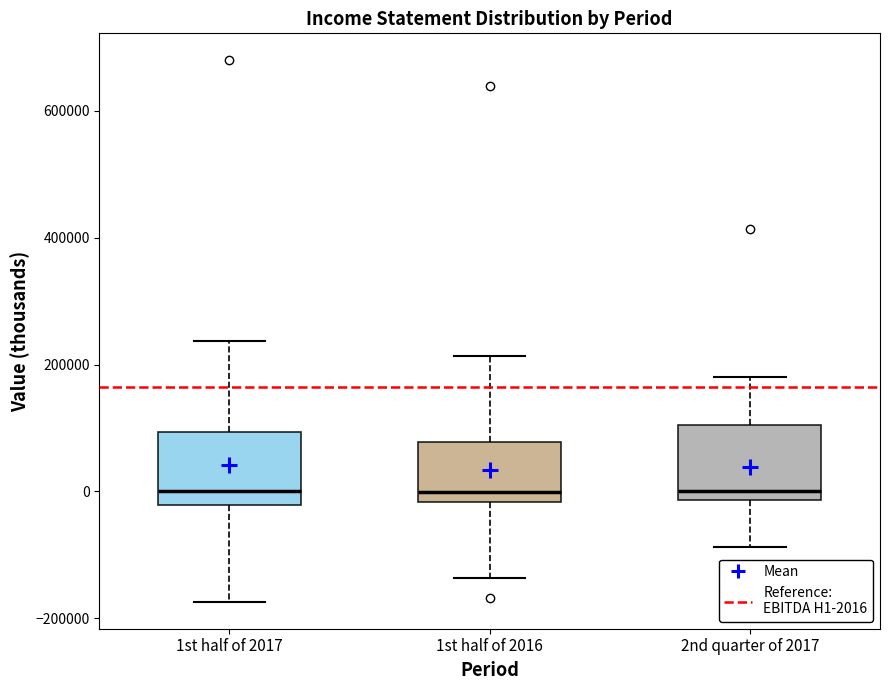

Where is the lower edge of the box for 2nd quarter of 2017 on the y-axis? The values are not printed on the chart, so give them approximately, as read against the axis.

-20000